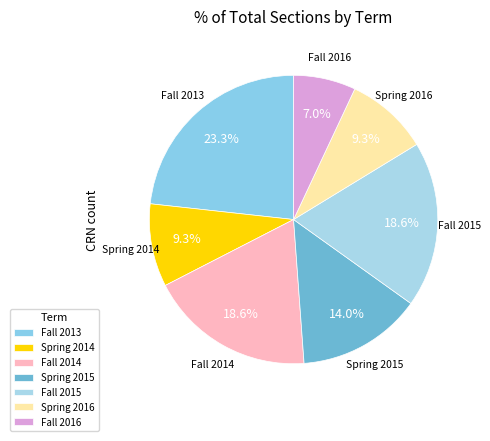

Which category has the smallest portion of the pie?

Fall 2016